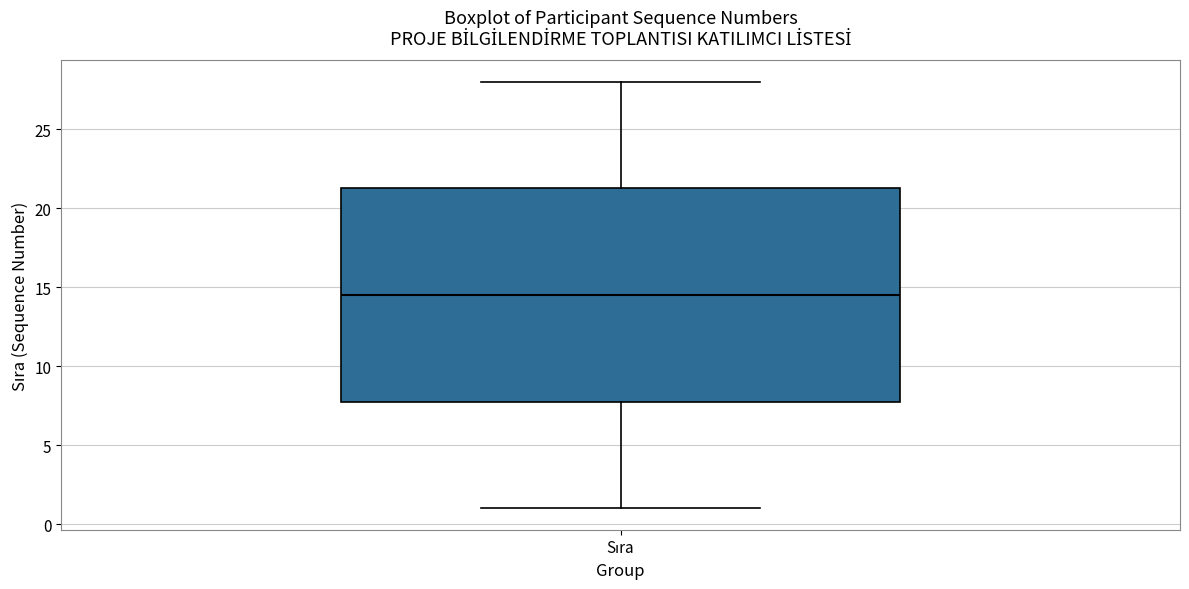

Transcribe this box plot: give where the median line is, the range the box spans, and where the two whiskers end, as read against the y-axis. The values are not printed on the chart, so give them approximately, as read against the axis.

median 14.5, box 8.0 to 21.5, whiskers 1.0 to 28.0